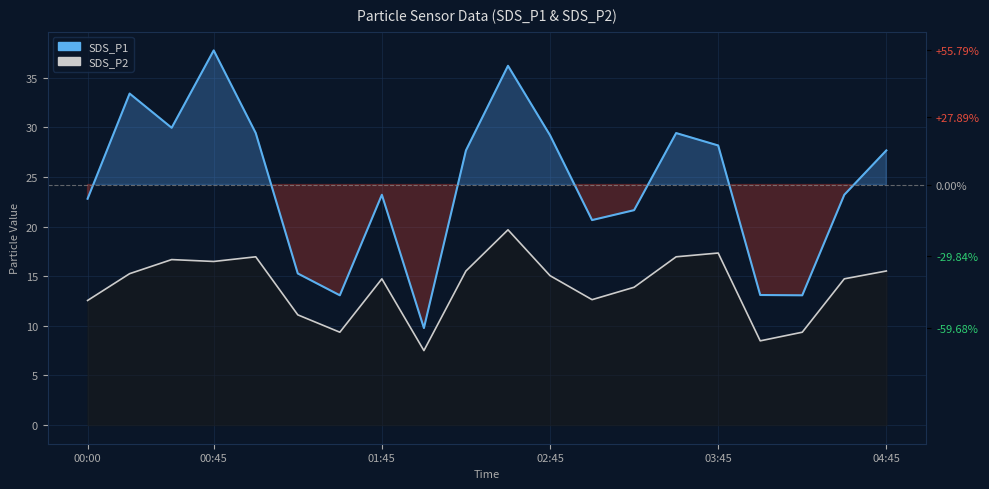

Rank the series by their maximum value, from highest to lowest.

SDS_P1, SDS_P2